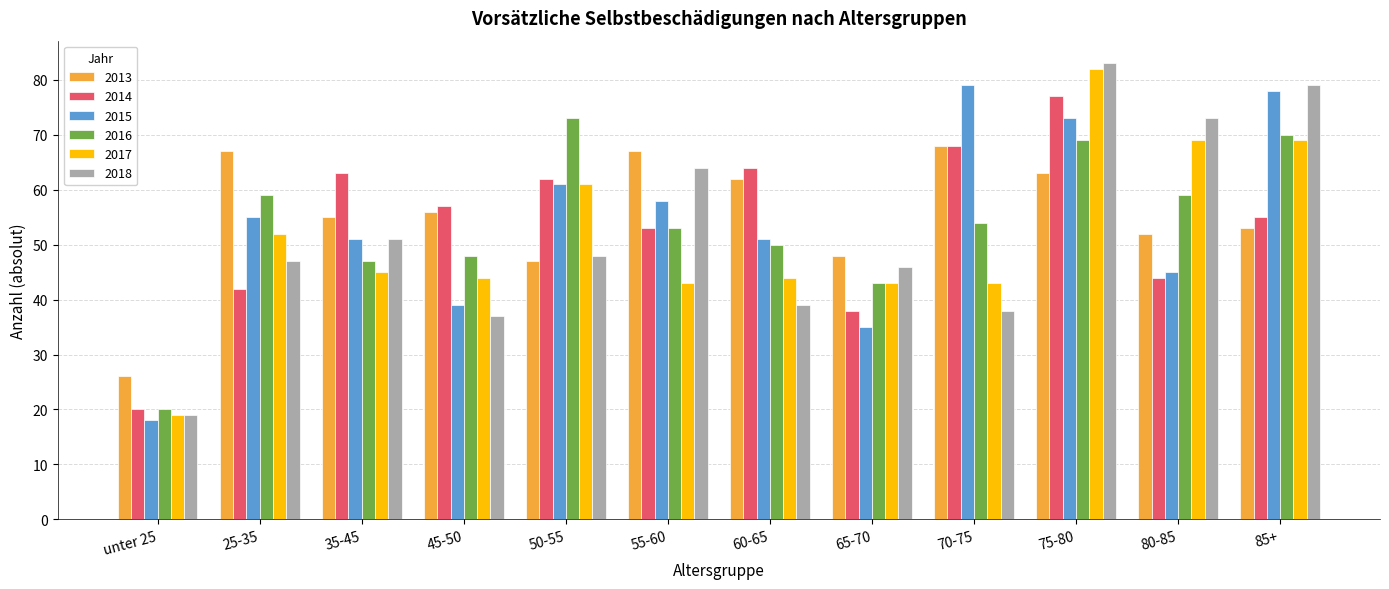

What is the label of the 4th bar from the left?

45-50